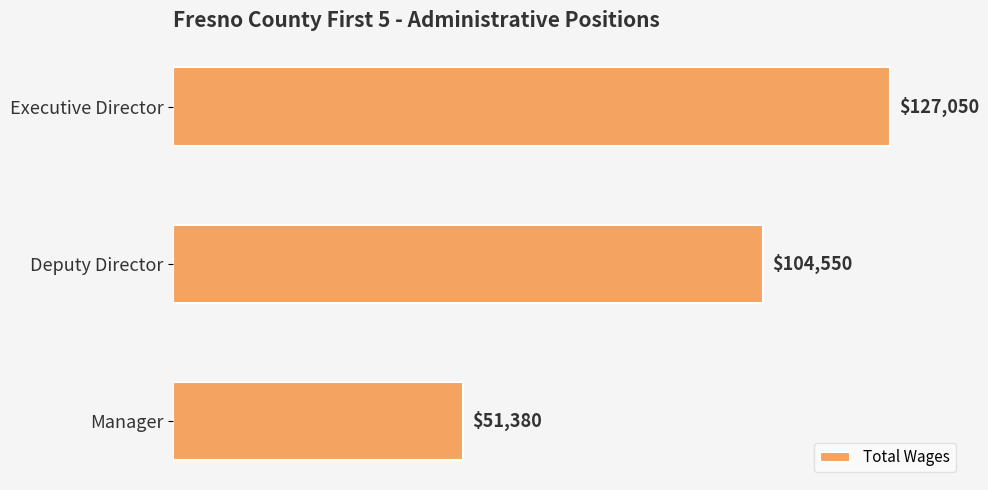

Which has a higher value, Manager or Deputy Director?

Deputy Director